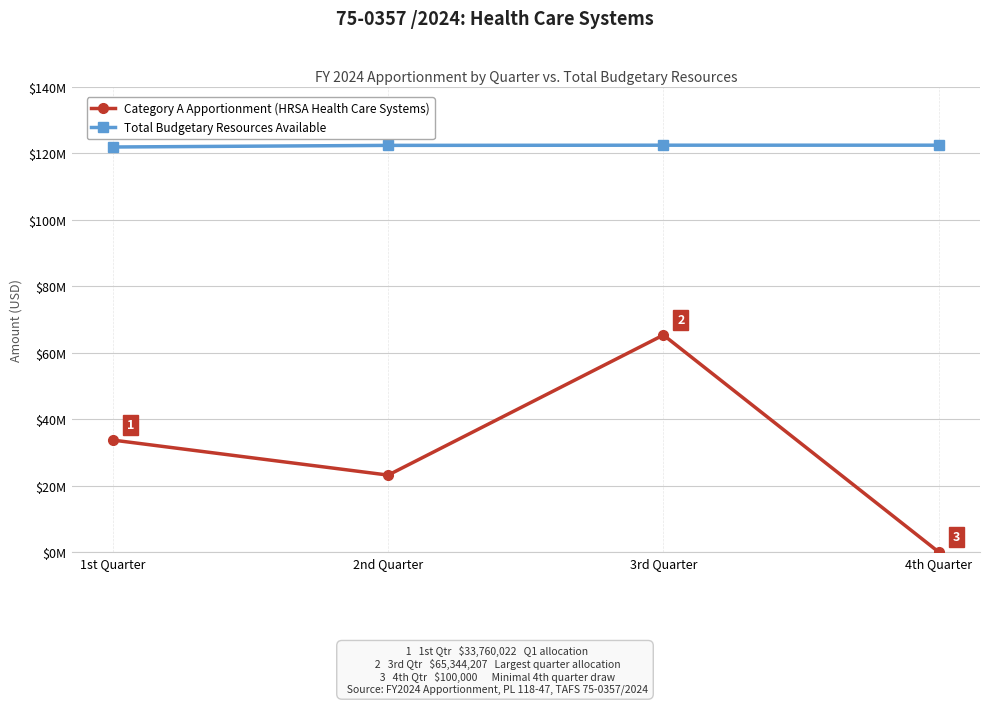

The Total Budgetary Resources Available series shows 65274058 at 4th Quarter. True or false?

False